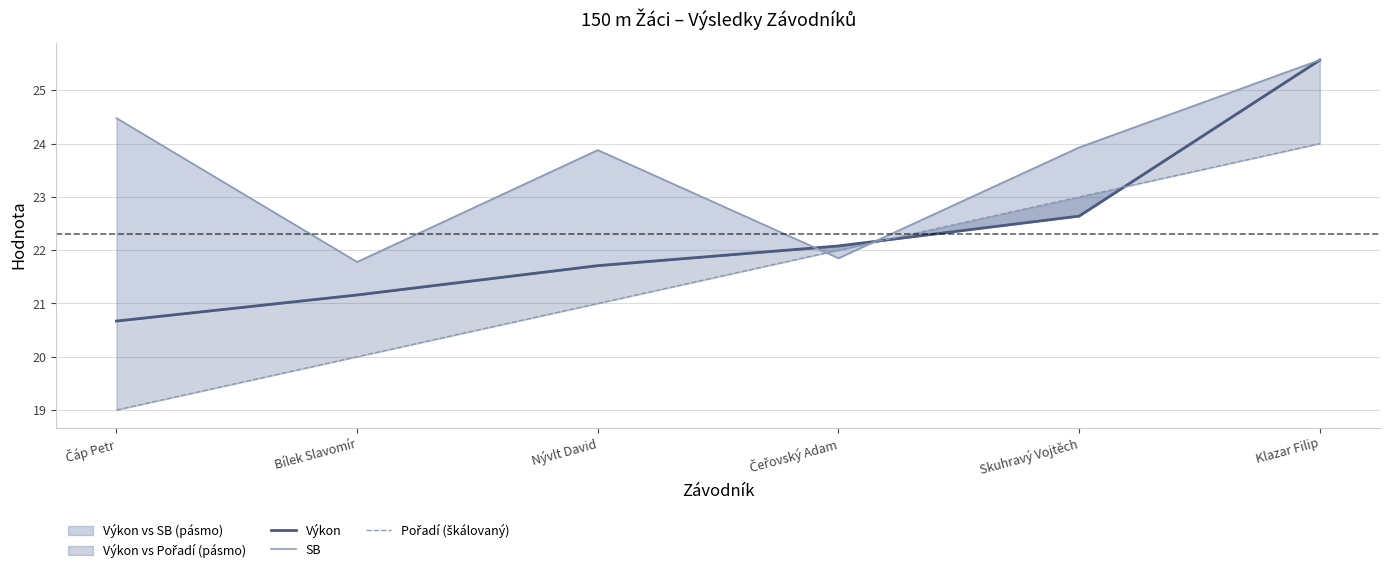

True or false: Výkon and Pořadí (škálovaný) cross at least once.

True